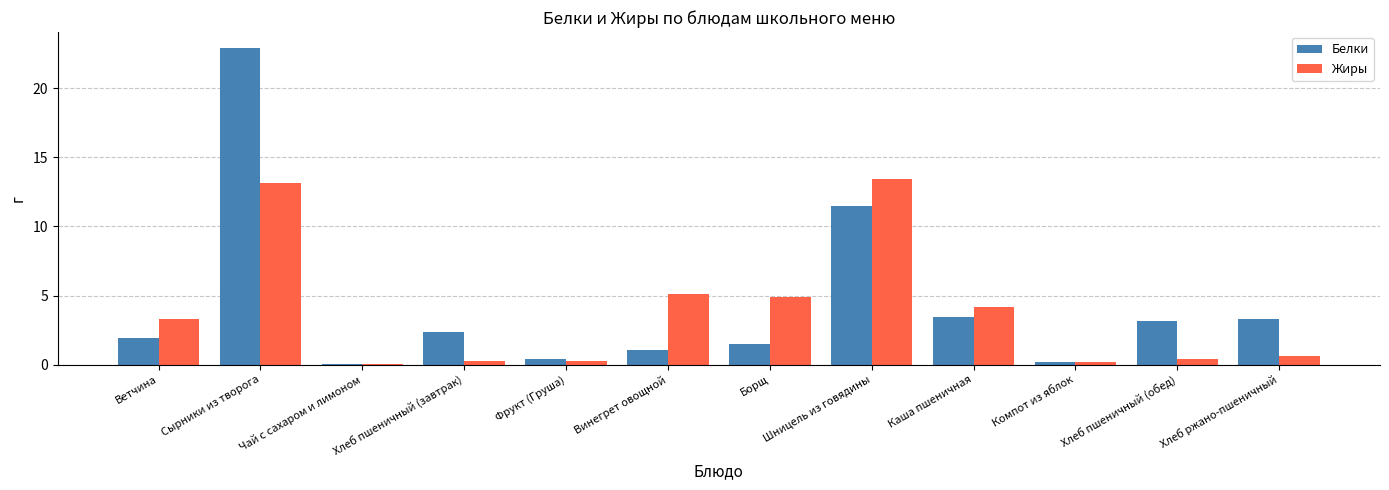

Is it true that Жиры equals 1.4 at Каша пшеничная?

False